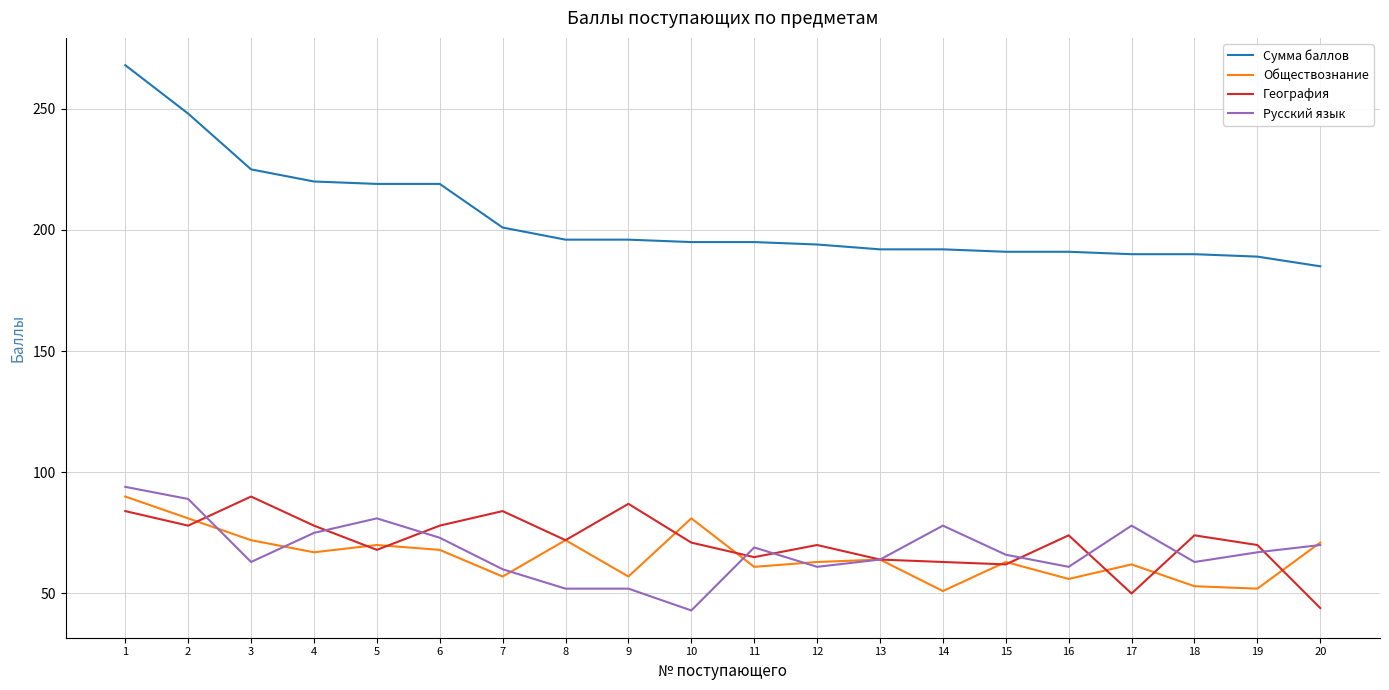

Where does the Русский язык series first go above 67?

1